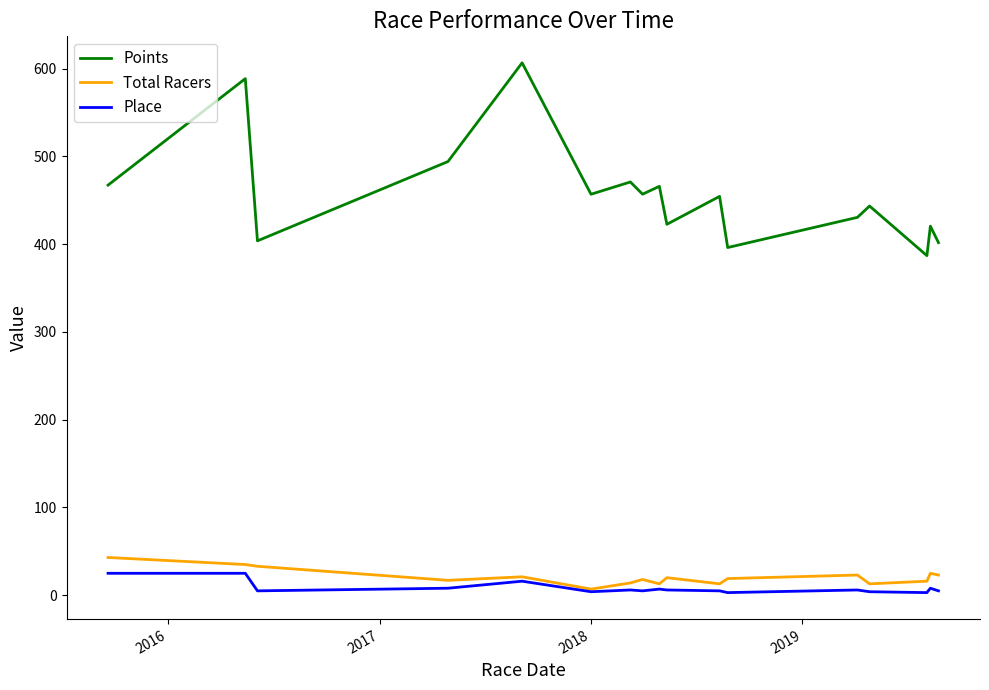

Which series has the largest total across all categories?

Points